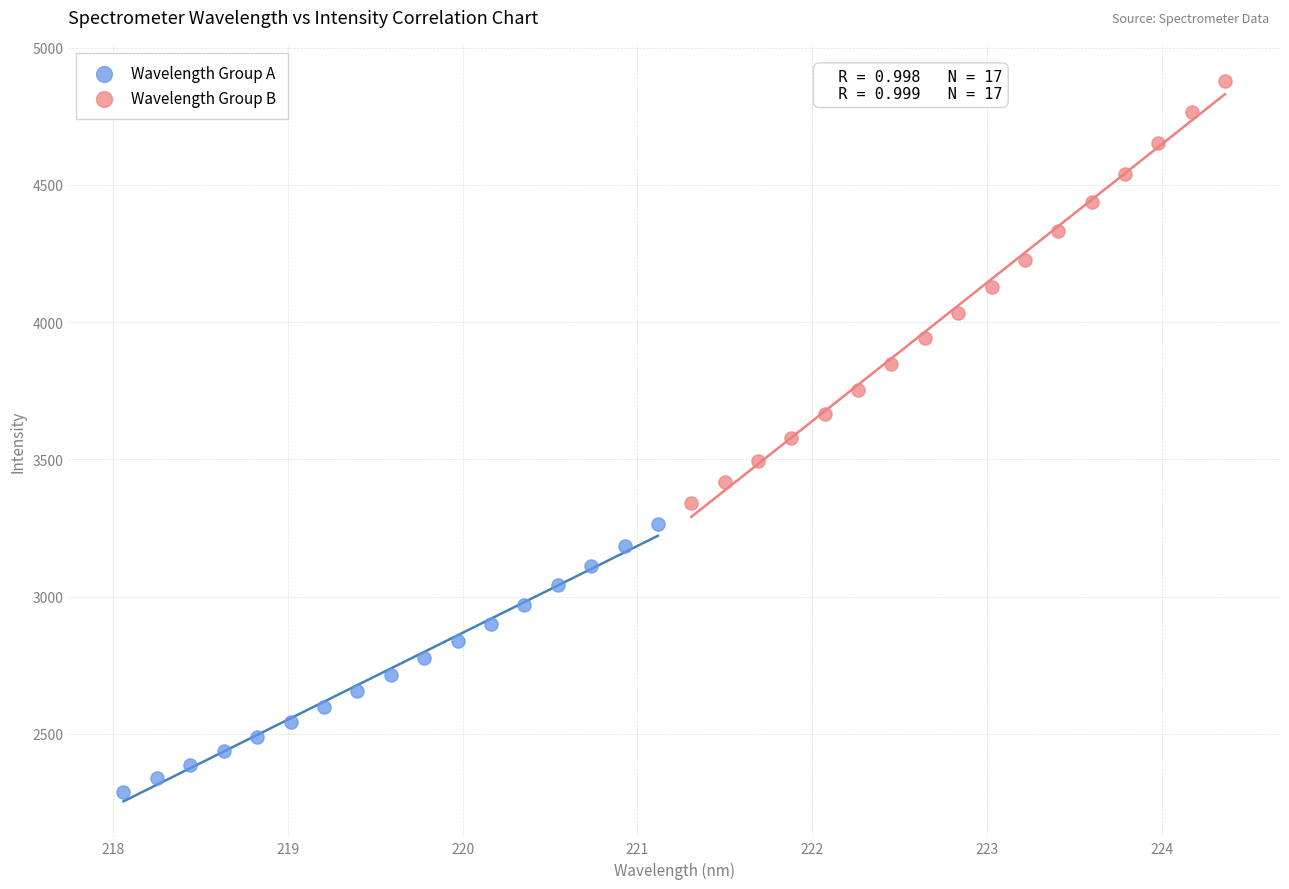

Which series has the widest spread of Y values?

Wavelength Group B